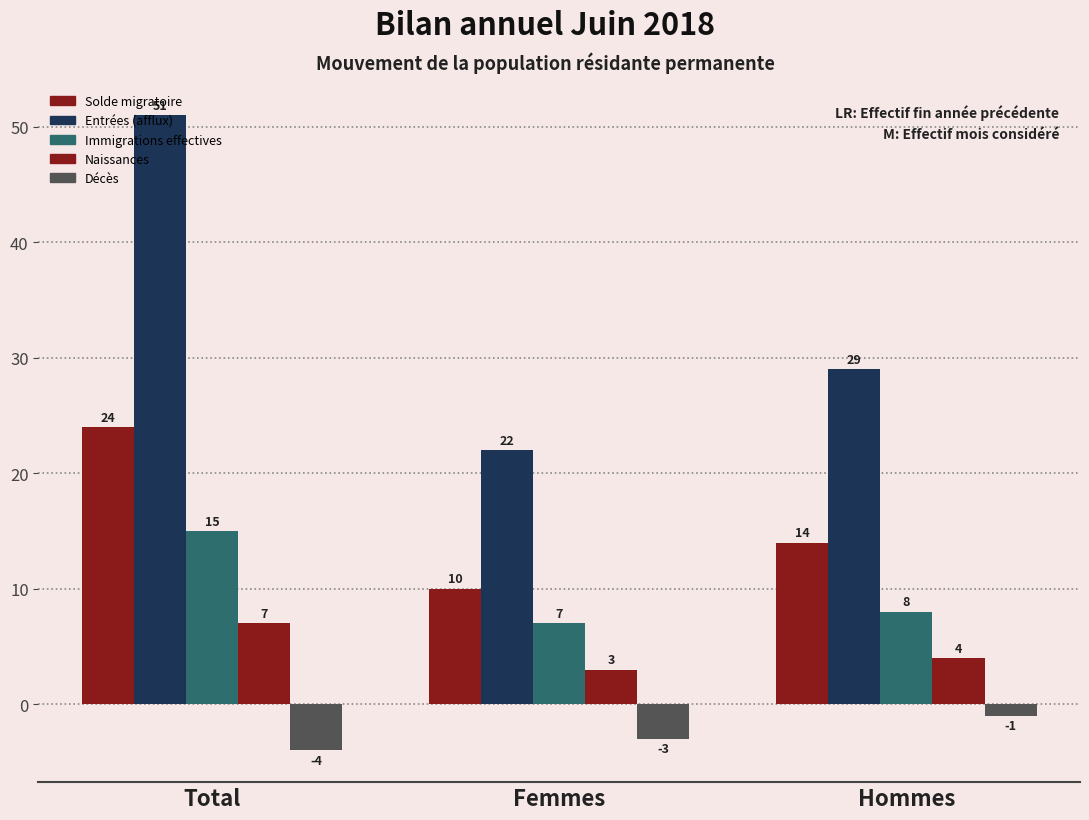

How many groups of bars are there?

3